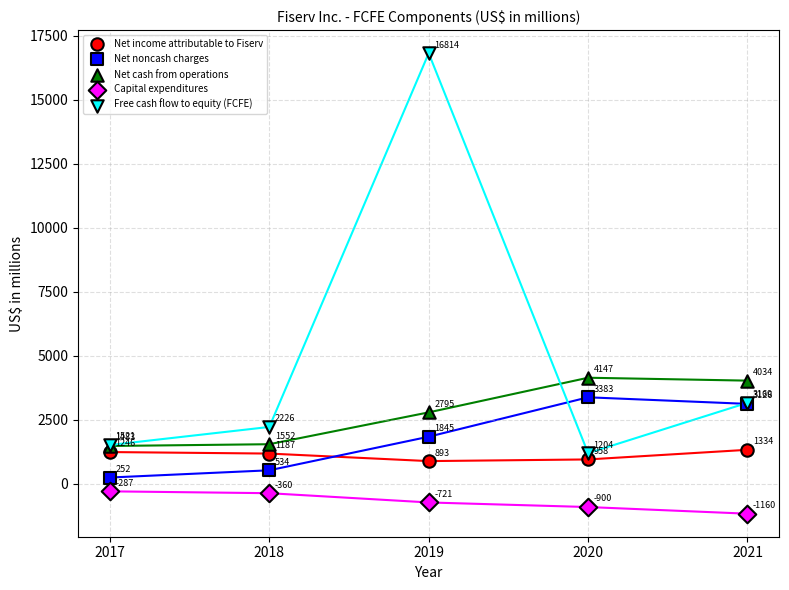

In the Capital expenditures series, what Y value is closest to -723?

-721